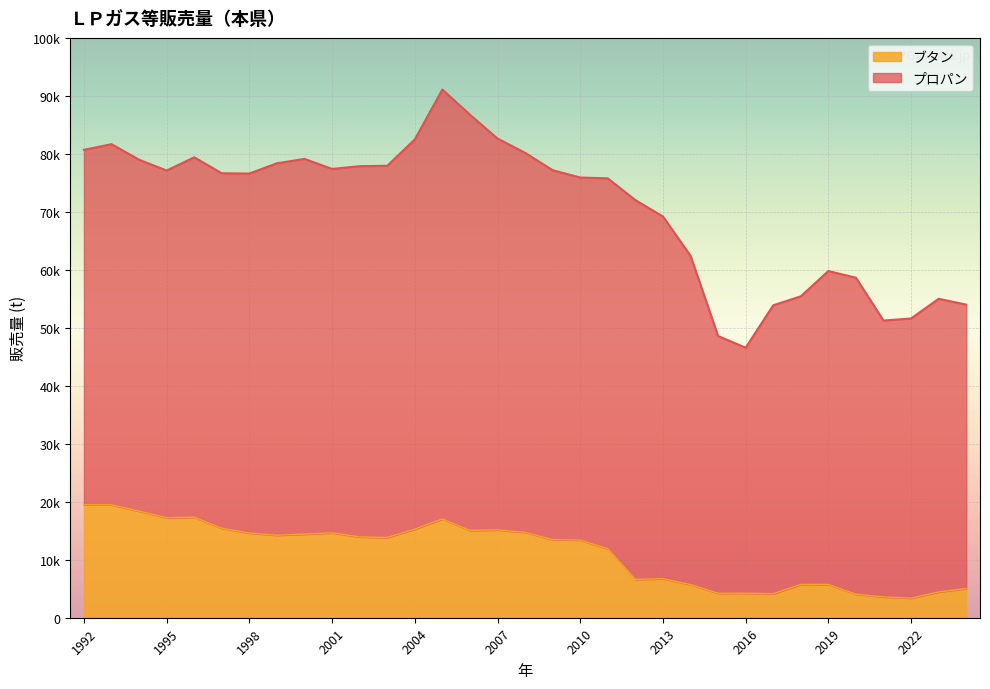

Which category has the lowest value across all series?

2022